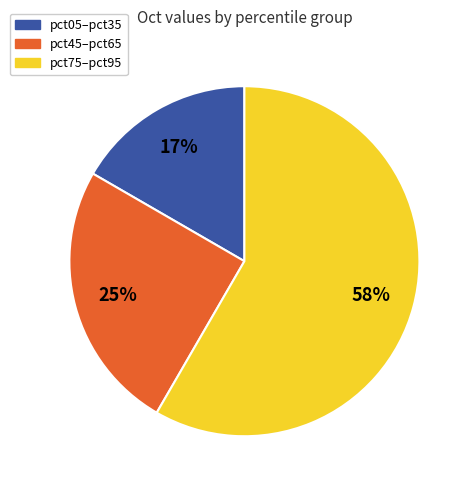

To the nearest percent, what portion does pct75–pct95 represent?

58%